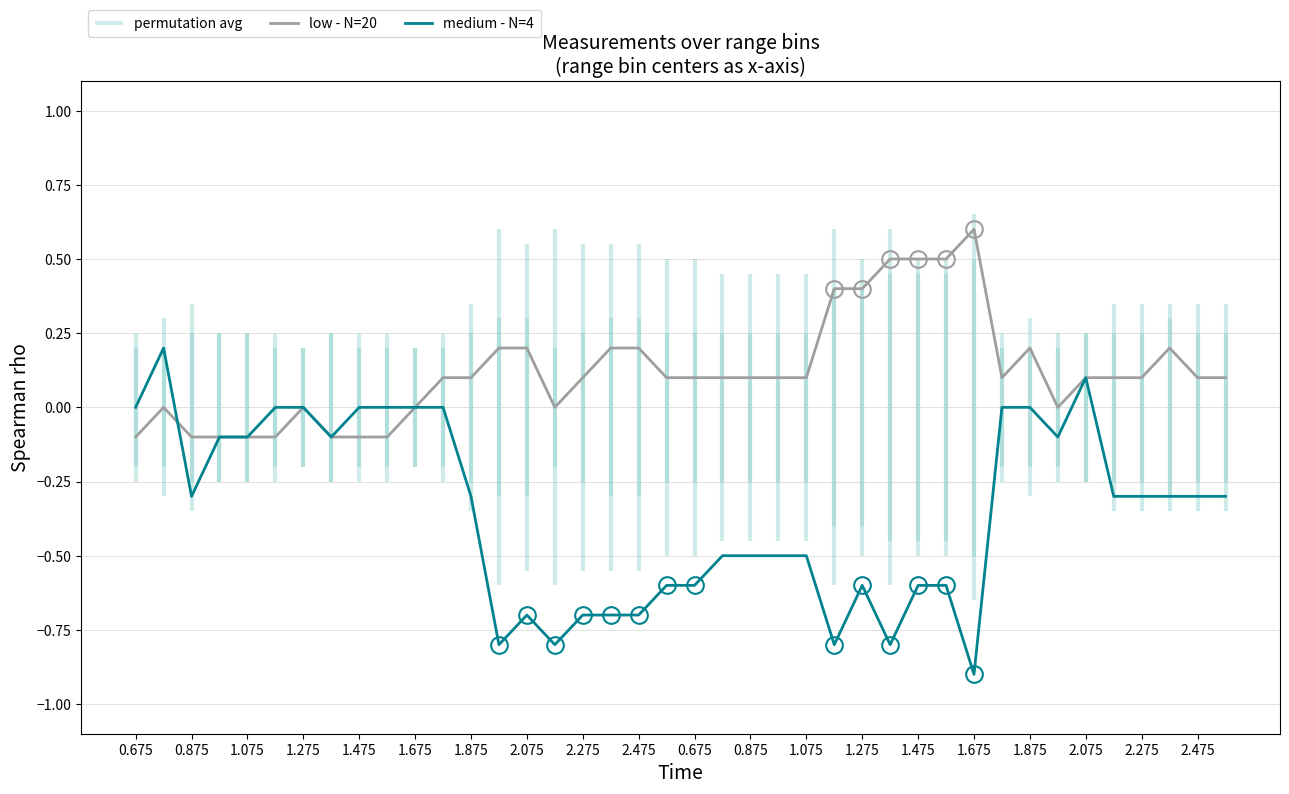

What is the difference between the second highest and minimum values in the medium - N=4 series?

1.0